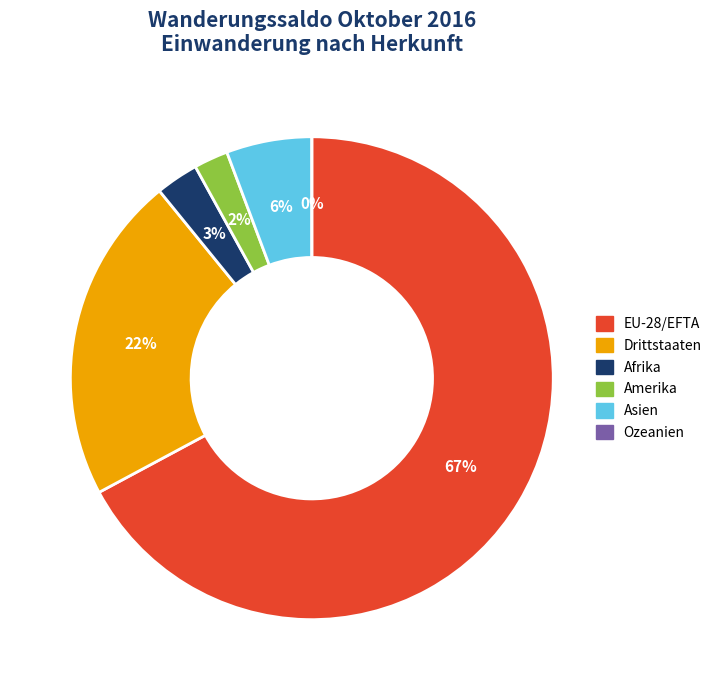

Which category accounts for the majority?

EU-28/EFTA